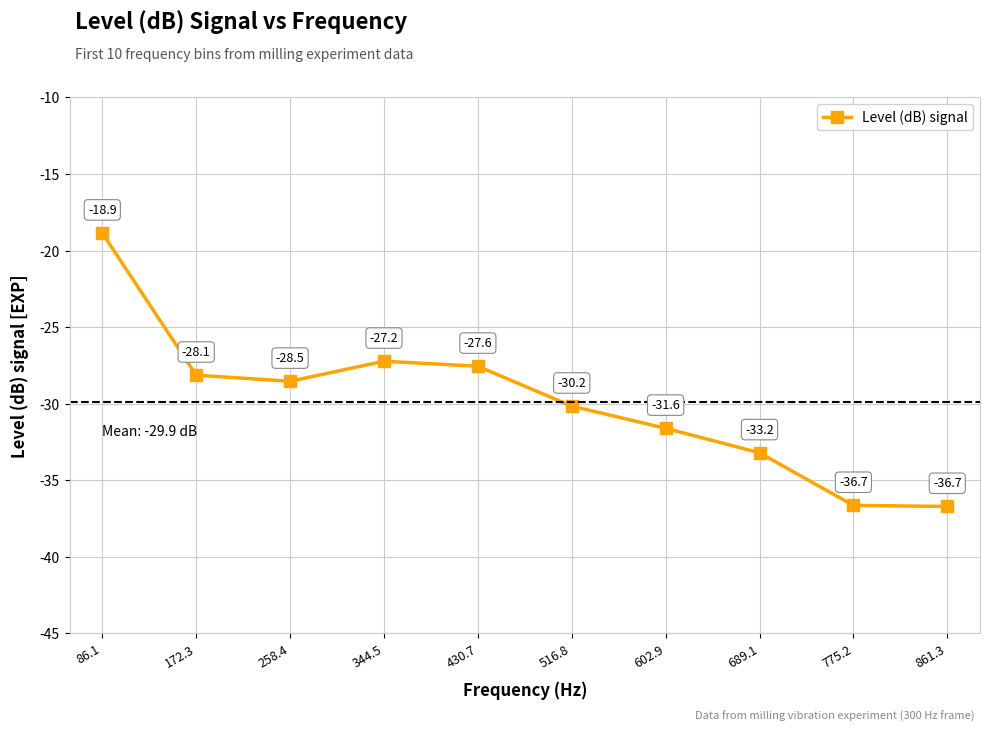

What value does the data have at 344.5?

-27.2